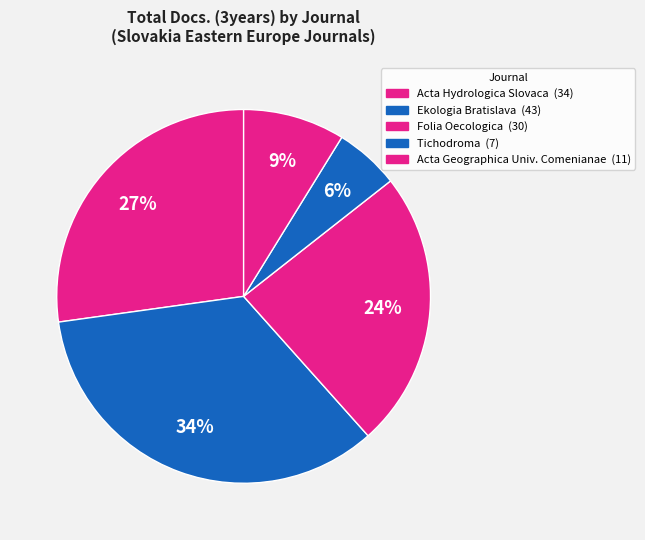

Count the number of slices in the pie.

5